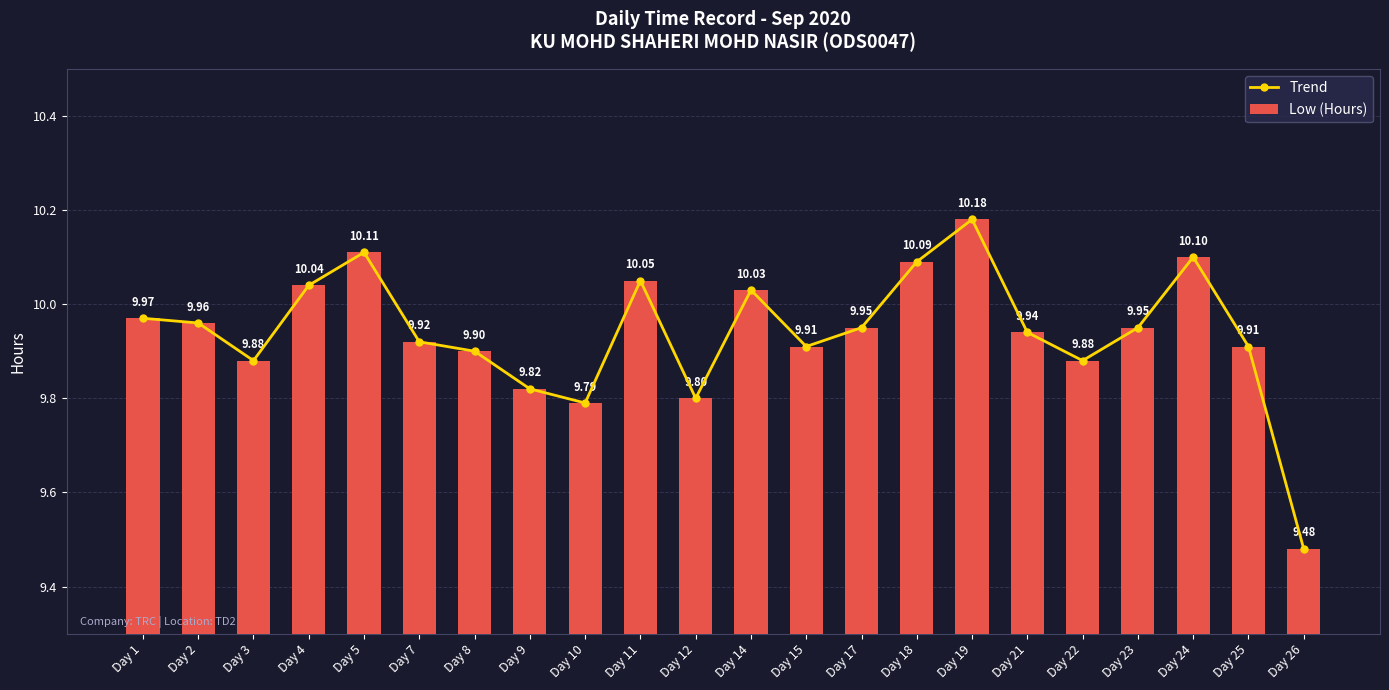

What is the maximum value for Low (Hours)?

10.2